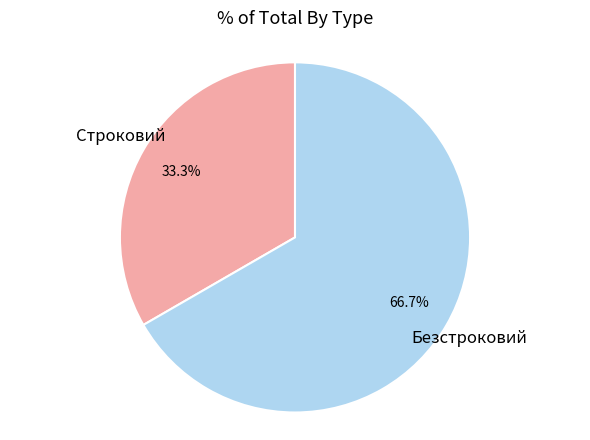

Does any single category account for the majority?

Yes